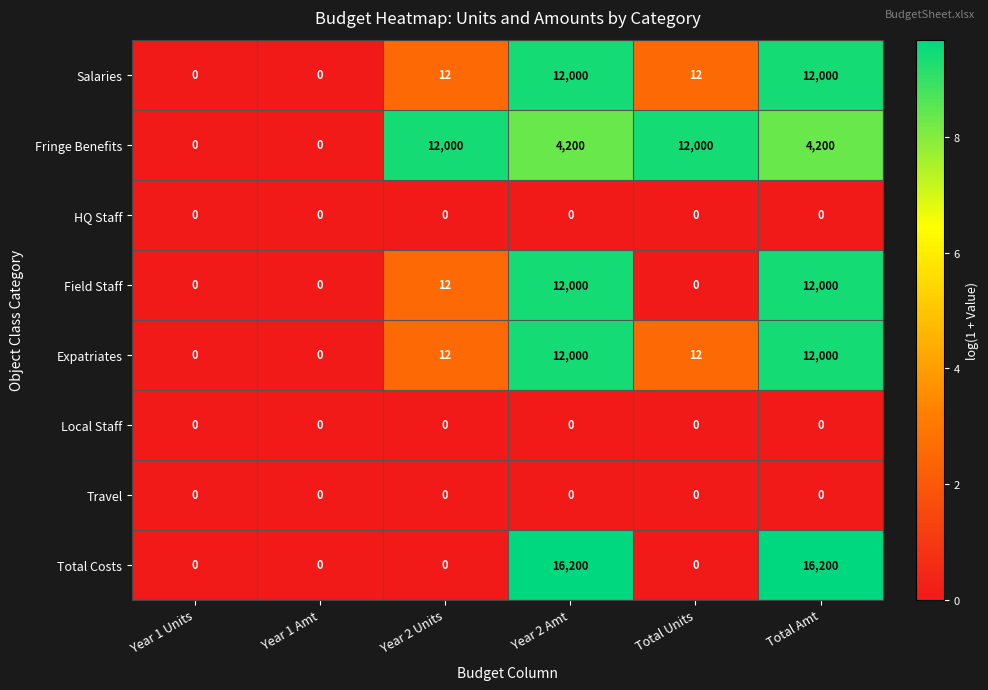

Is it true that Salaries equals 12000 at Year 2 Amt?

True